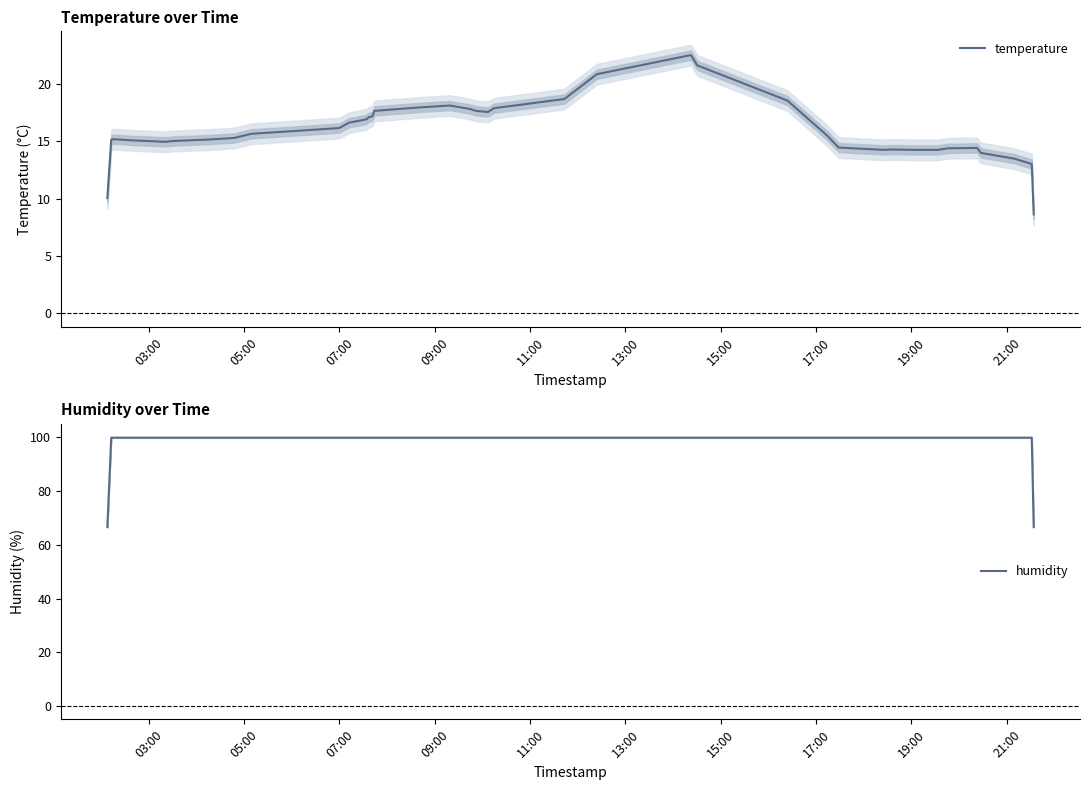

List the series in order of their peak value, lowest first.

temperature, humidity